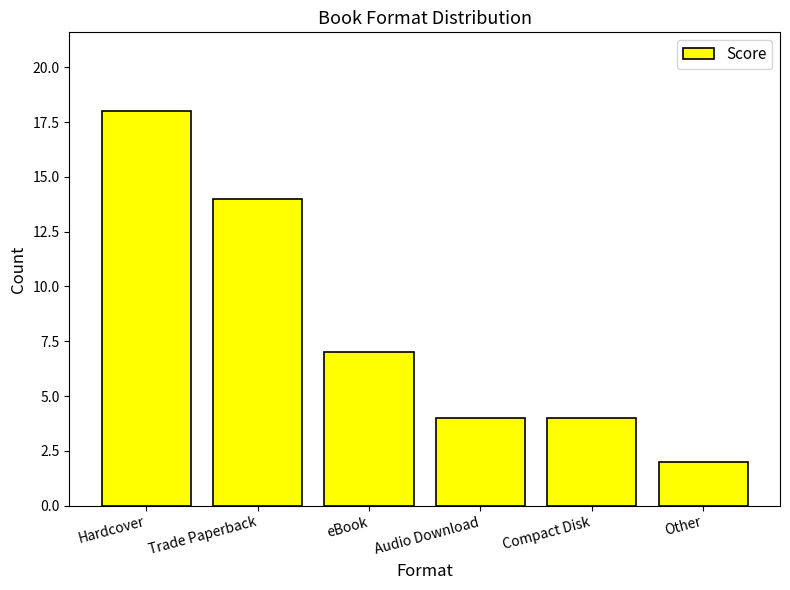

How many series are shown in this chart?

1